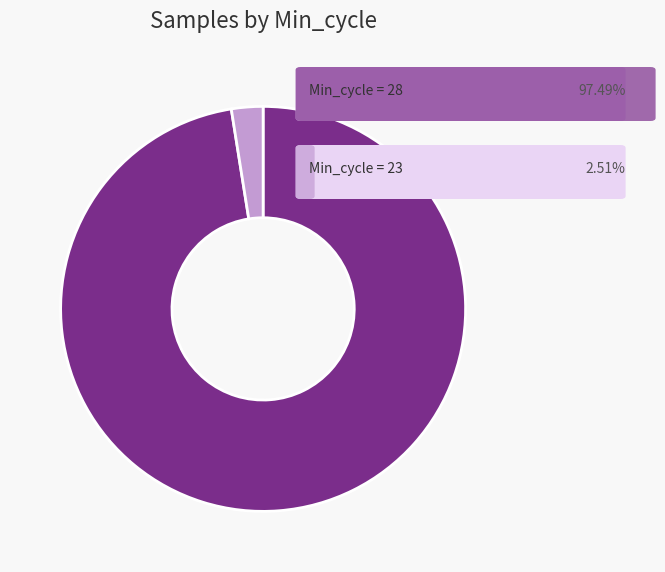

Does any single category account for the majority?

Yes